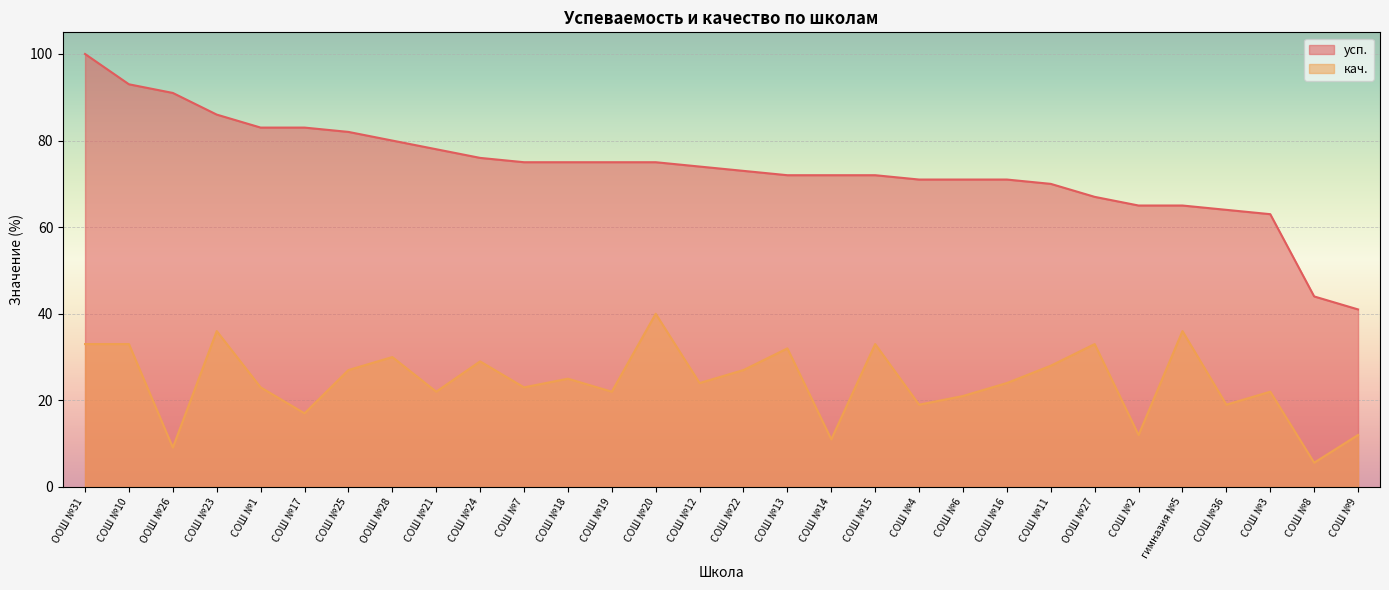

The value of кач. at СОШ №10 is 51.1. True or false?

False